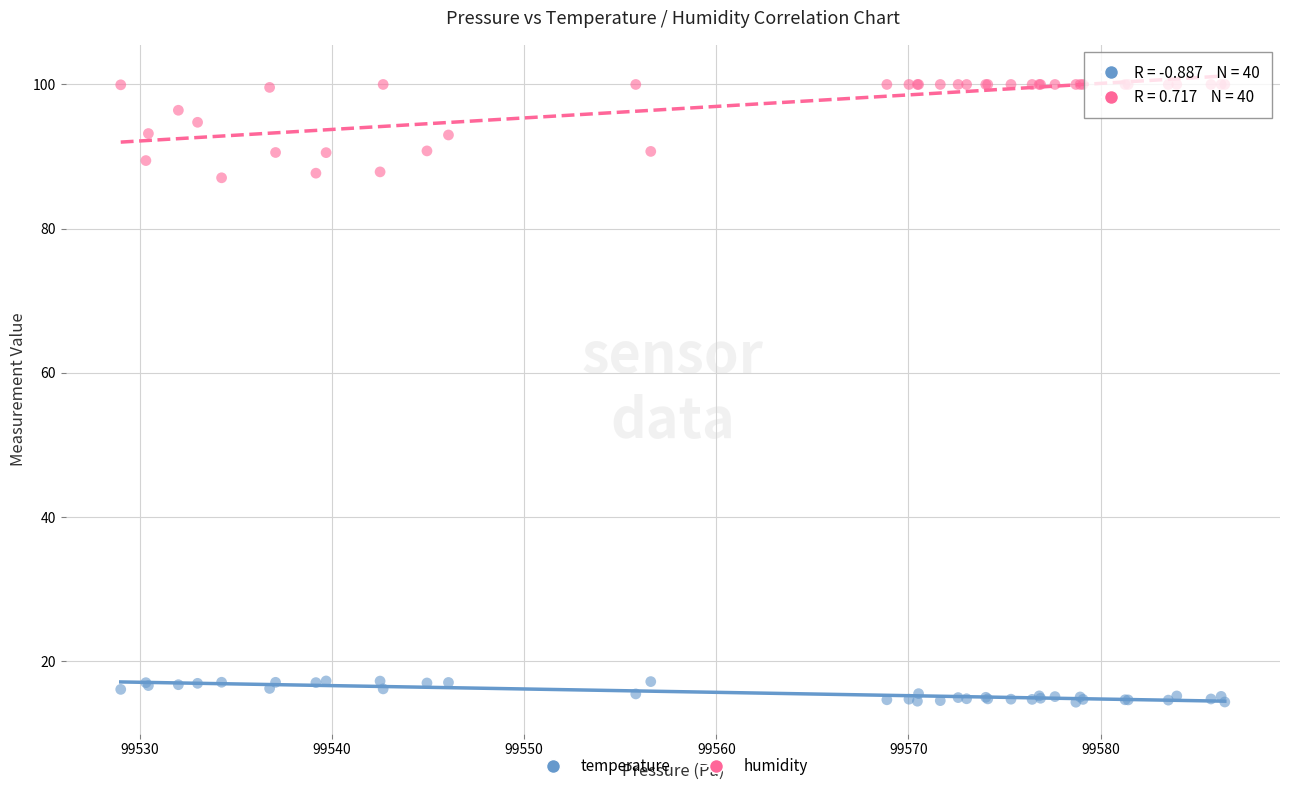

What is the X range (max minus min) for the scatter plot?

57.5